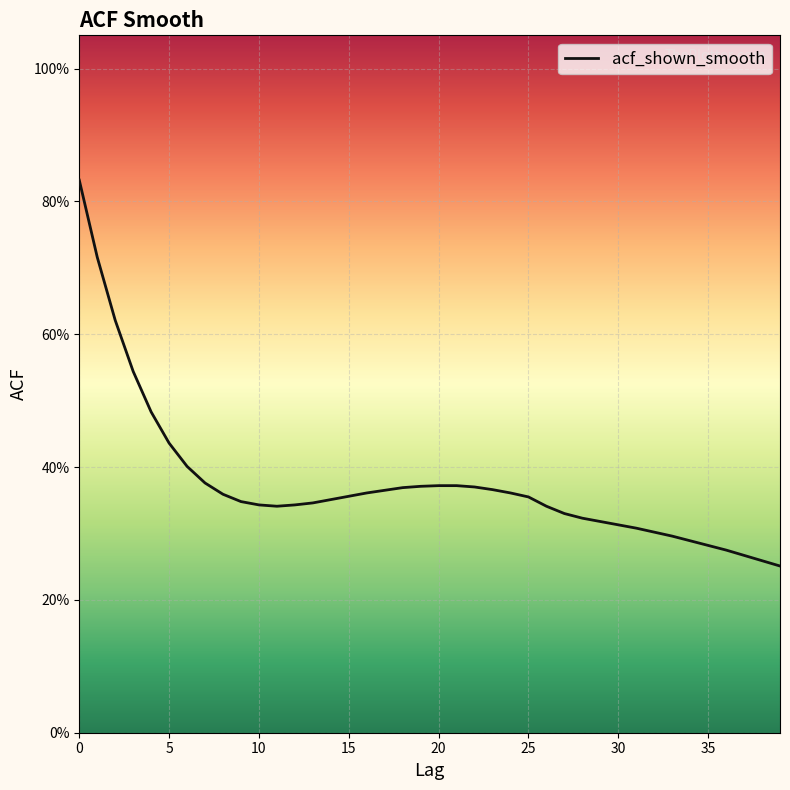

Where is the first local minimum?

11